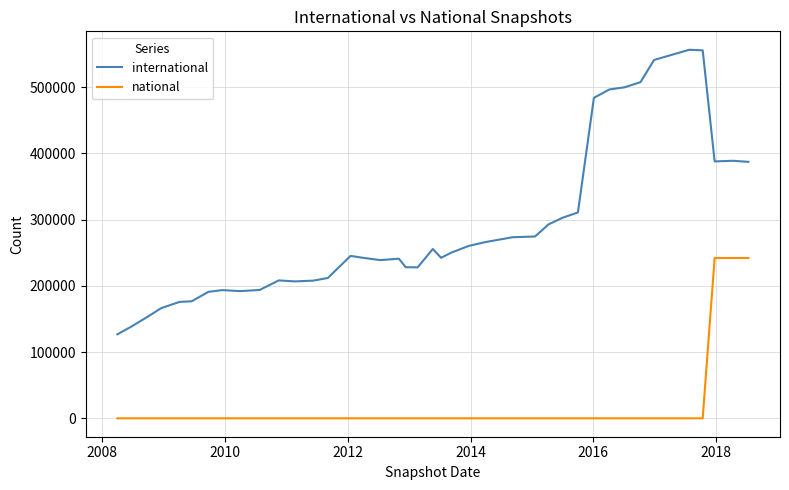

Rank the series by their maximum value, from lowest to highest.

national, international